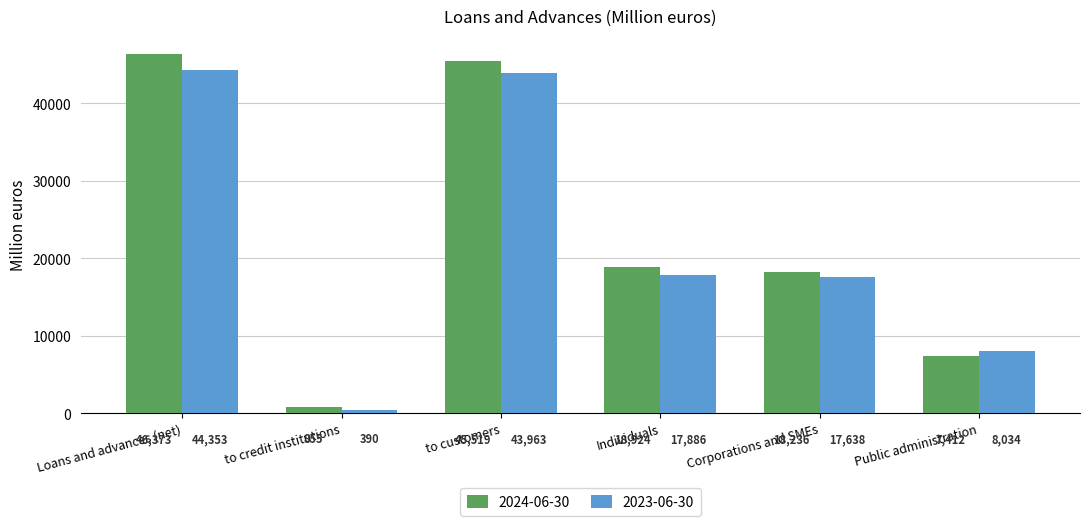

Which series has the widest spread of values?

2024-06-30